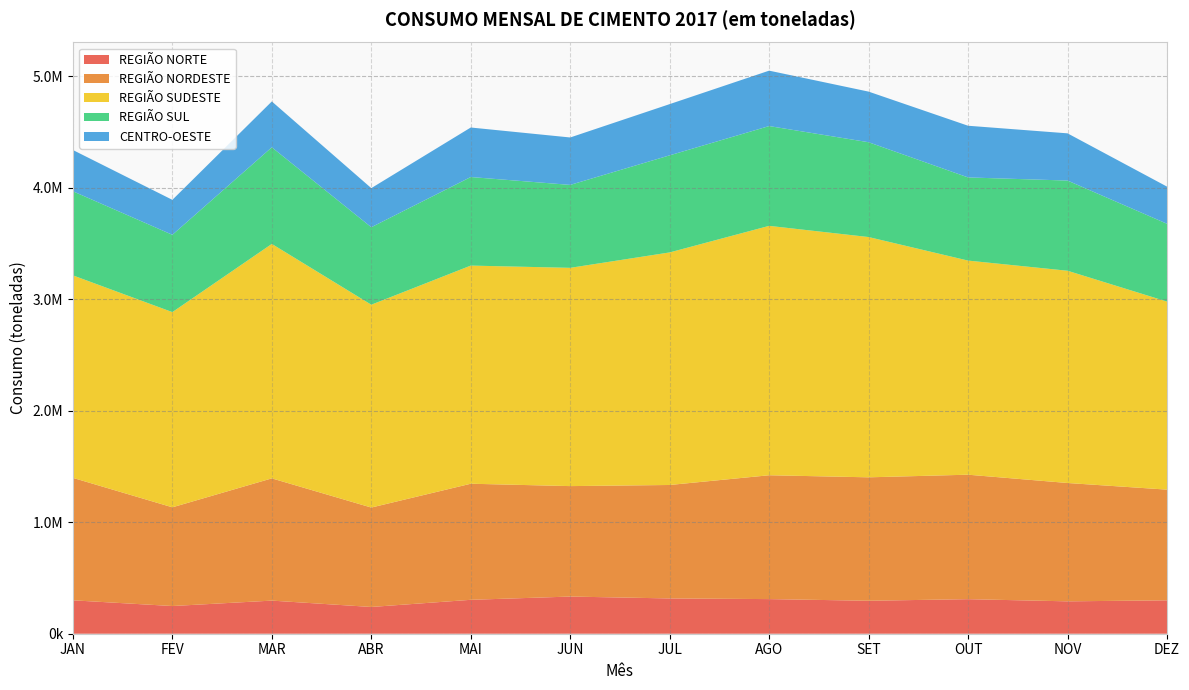

Reading left to right, list all the values displayed in this chart.

REGIÃO NORTE: 299645	248349	296910	239921	304101	333257	316437	310530	295613	309857	290412	299438
REGIÃO NORDESTE: 1098200	885294	1096290	891633	1041042	990621	1017486	1110721	1107034	1116303	1061343	992809
REGIÃO SUDESTE: 1815953	1750557	2102659	1819095	1956358	1957431	2085637	2236560	2154779	1920165	1903515	1686589
REGIÃO SUL: 754213	693272	866487	694830	794221	743837	870737	894958	850350	745780	808852	697716
CENTRO-OESTE: 370045	313664	411207	350668	444082	425296	459358	496965	453909	463556	423374	333267